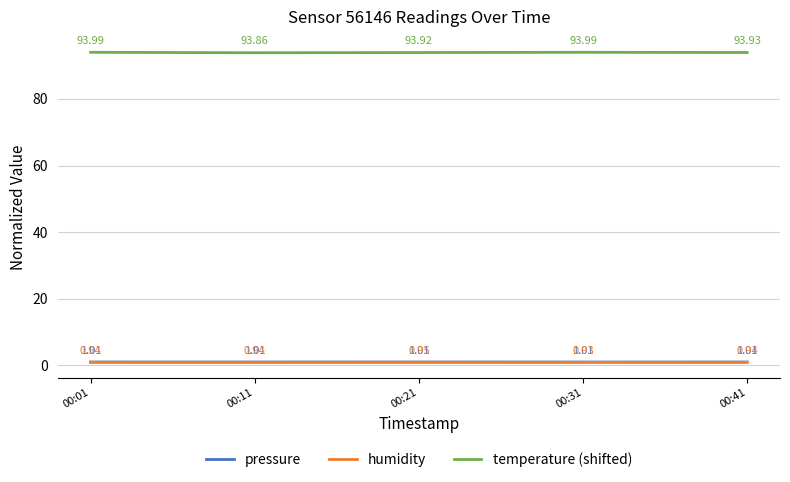

Rank the series at 00:31 from highest to lowest value.

temperature (shifted), pressure, humidity